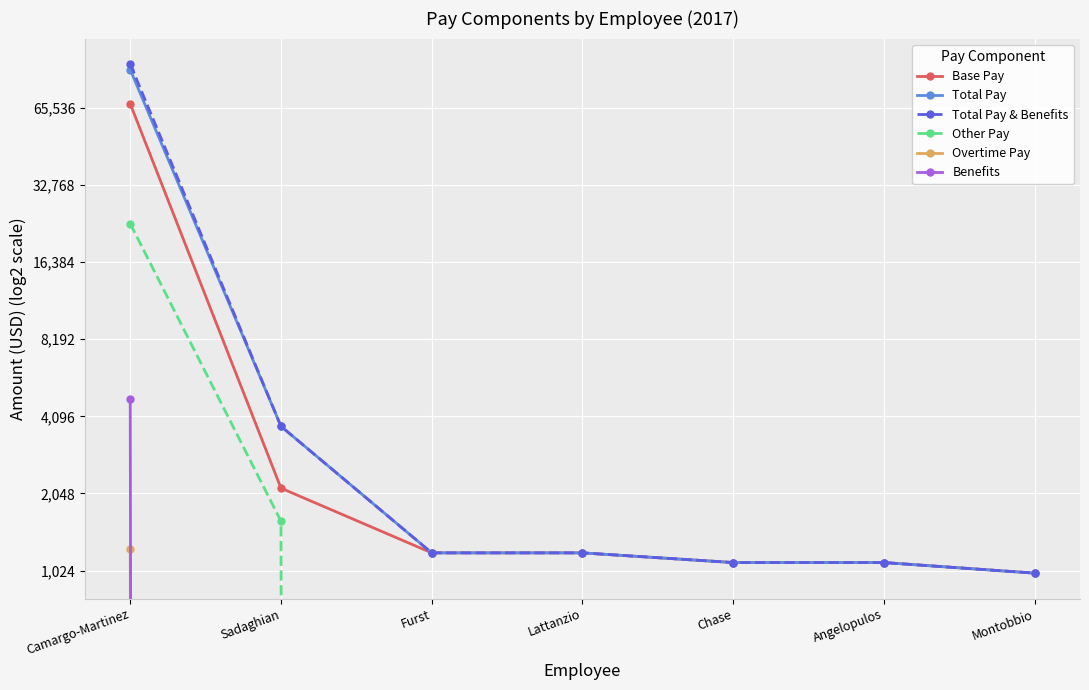

How many lines are shown in the chart?

6